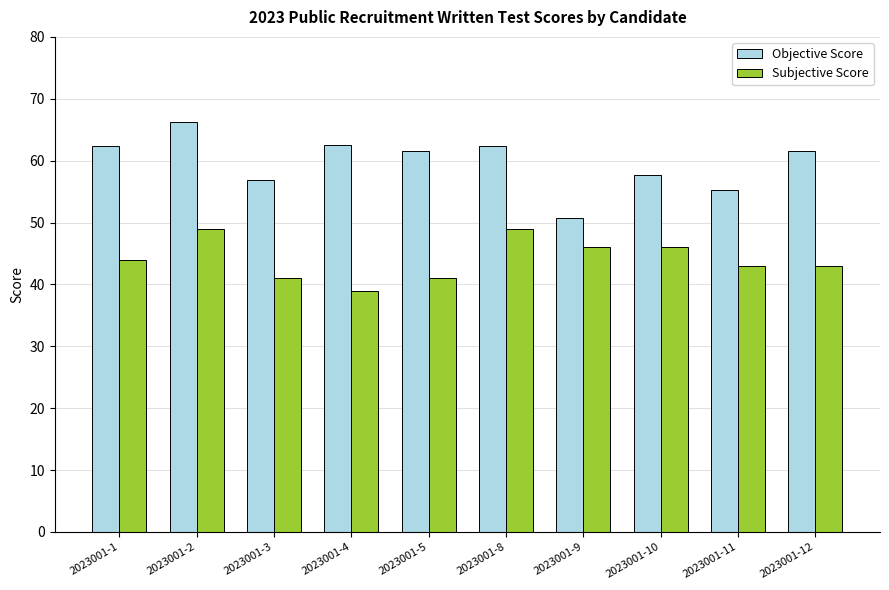

Which category has the highest value in the Objective Score series?

2023001-2